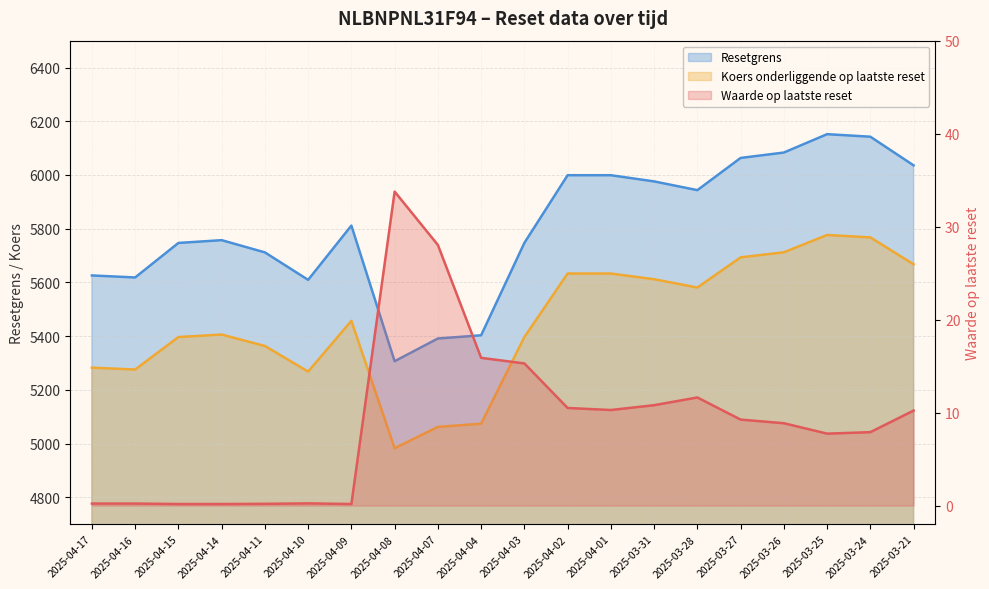

How many lines are shown in the chart?

3